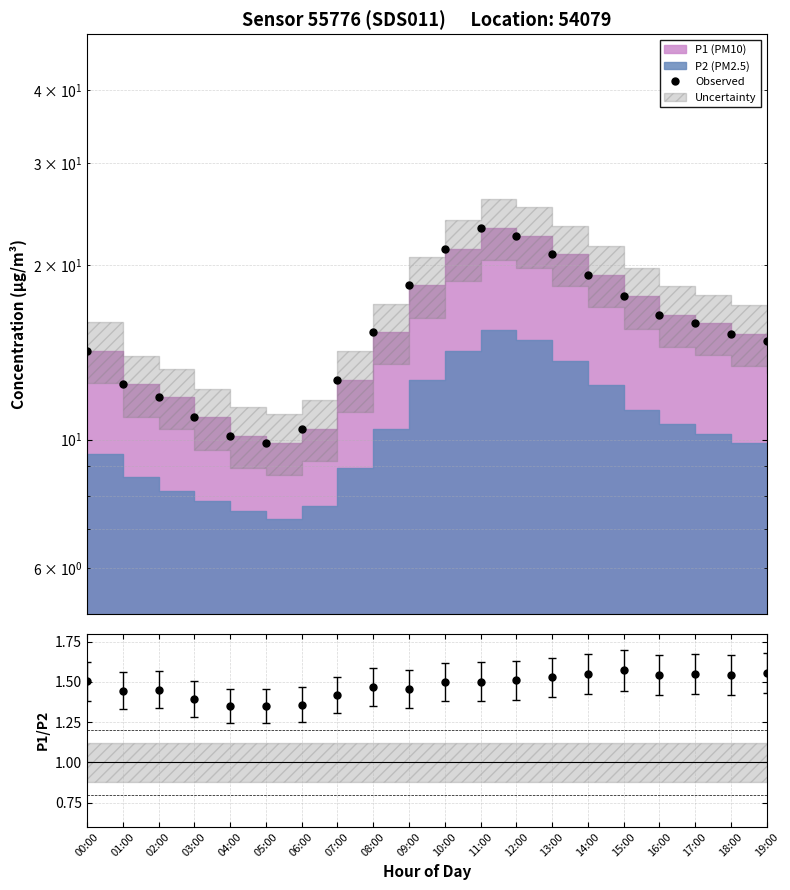

Between 00:00 and 19:00, which series saw the biggest shift?

Observed